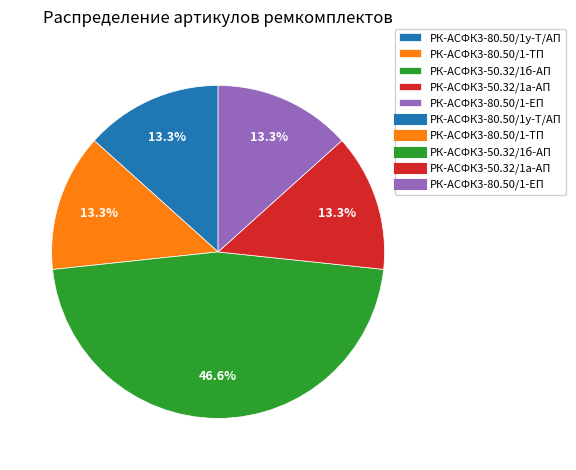

Is there any slice that represents more than half of the pie?

No